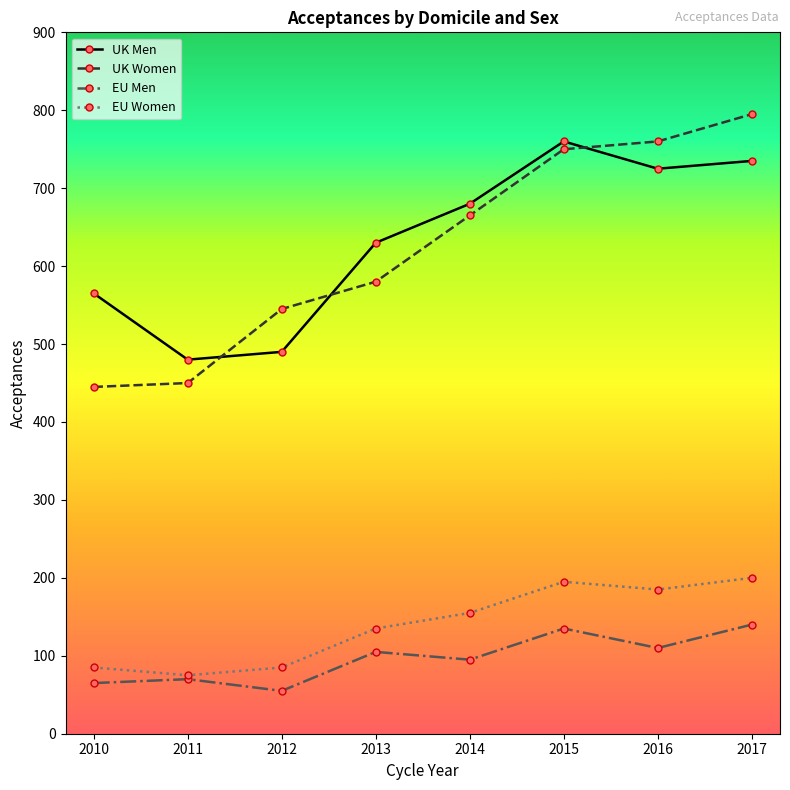

List the series in order of their peak value, highest first.

UK Women, UK Men, EU Women, EU Men